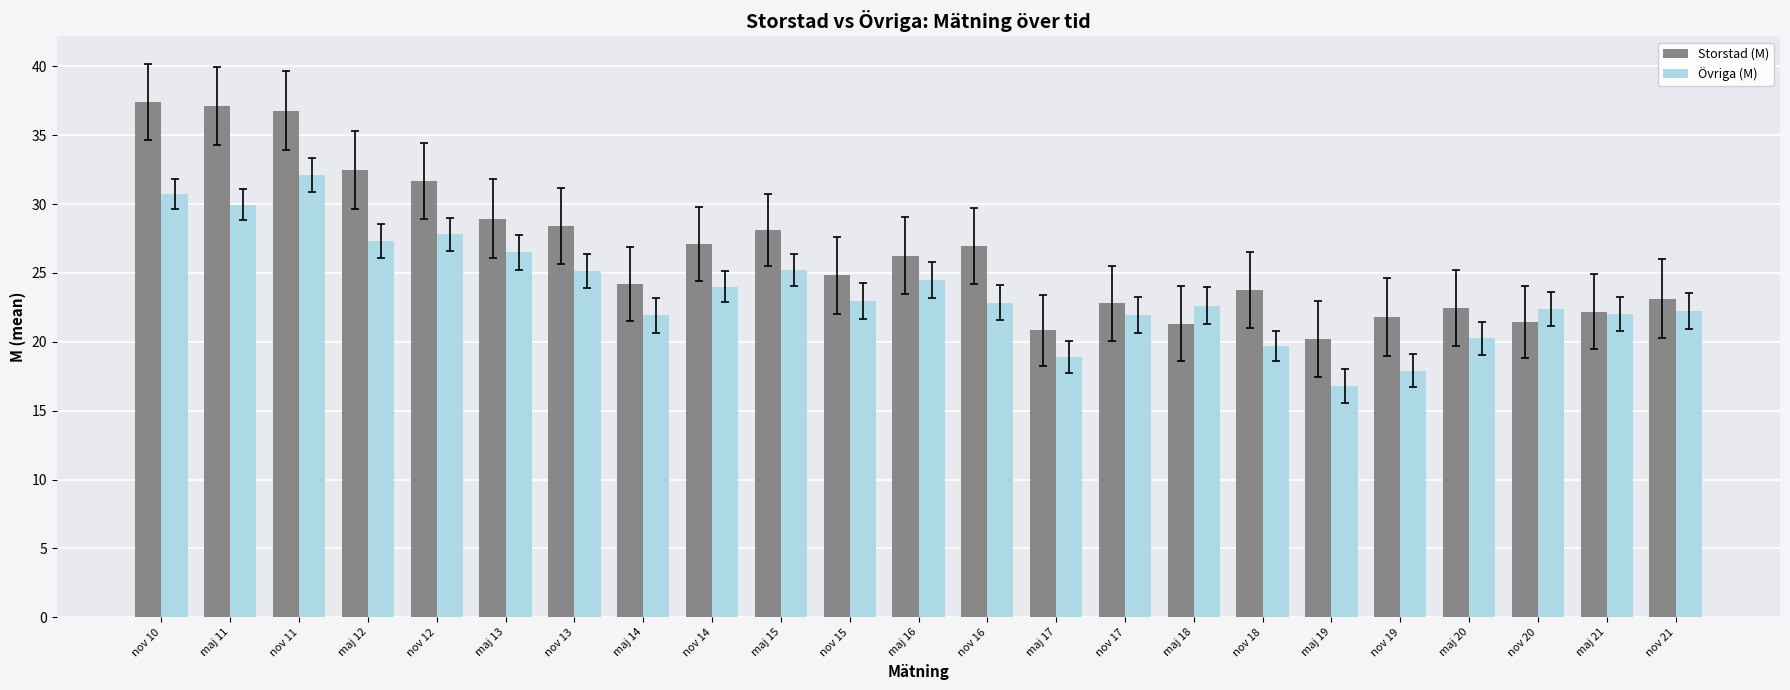

Which series changed the most between nov 12 and nov 16?

Övriga (M)